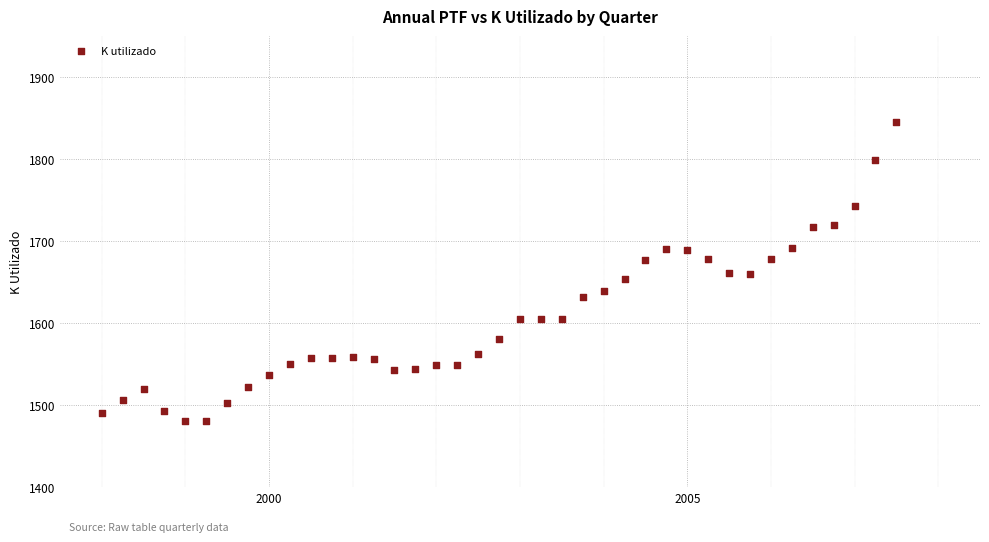

What is the range of Y values (max minus min)?

364.7